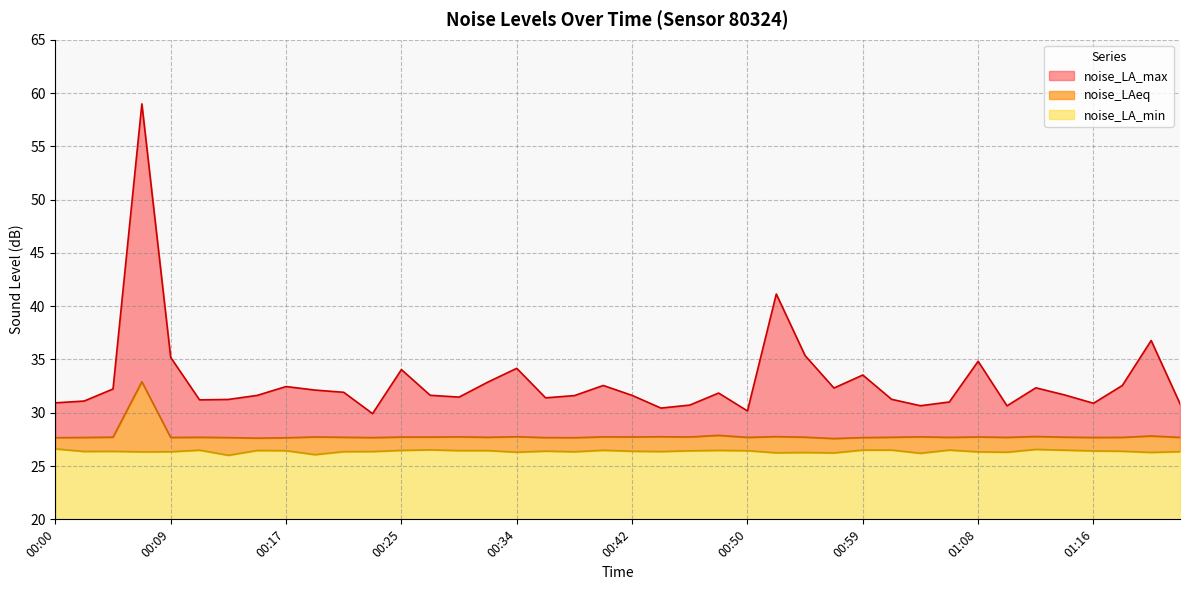

True or false: noise_LA_max and noise_LA_min cross at least once.

False